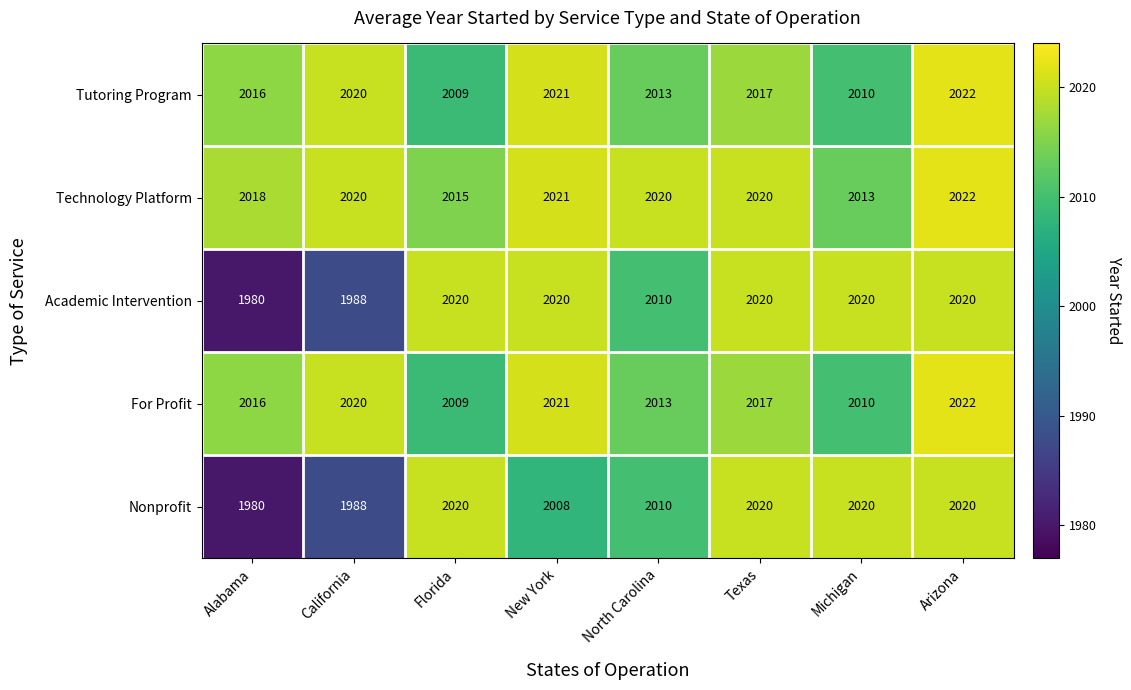

At which category is the sum across all series the highest?

Arizona